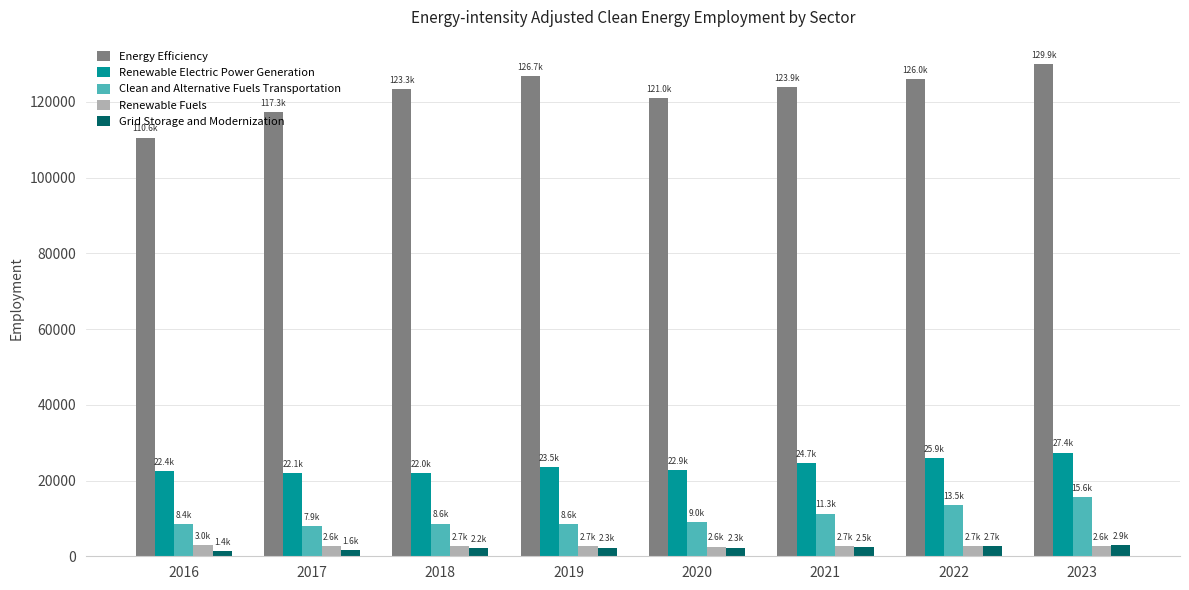

At how many categories does at least one series exceed 5340?

8